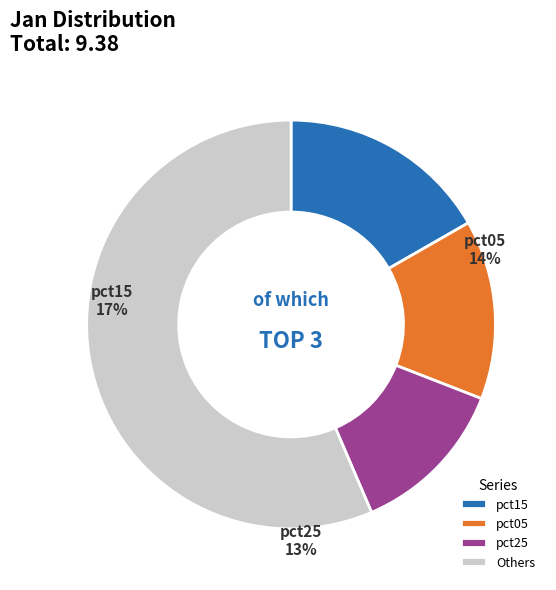

How many segments does this pie chart have?

4